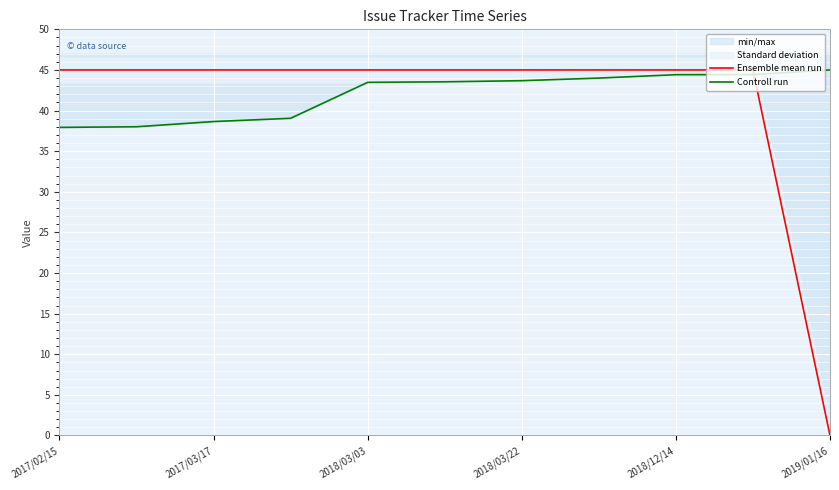

What is the average value of the Controll run series?

42.0